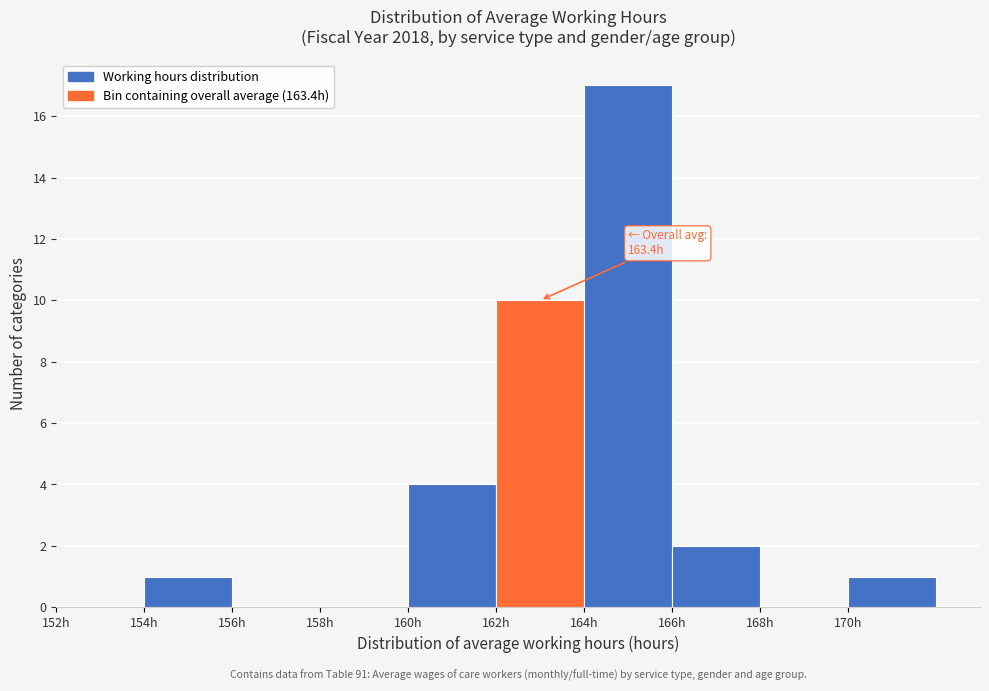

Which range on the x-axis has the tallest bar?

164 to 166